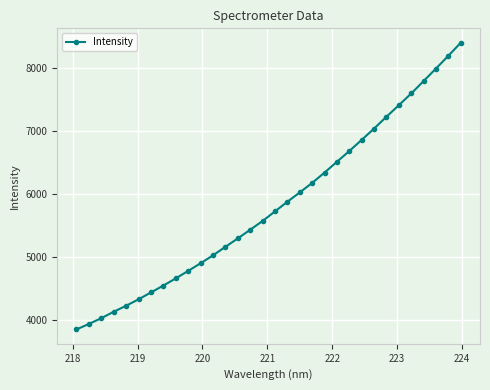

What is the value of the 2nd point from the left?

3935.9